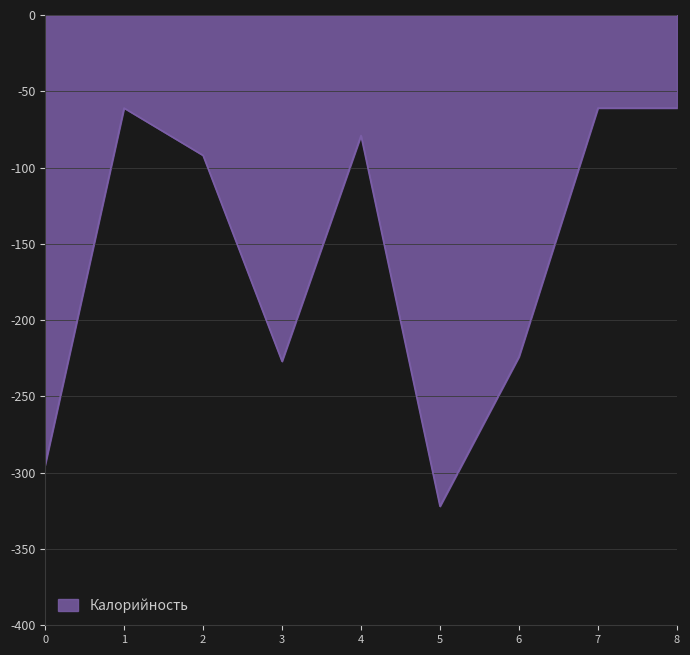

Does the chart have visible grid lines?

Yes